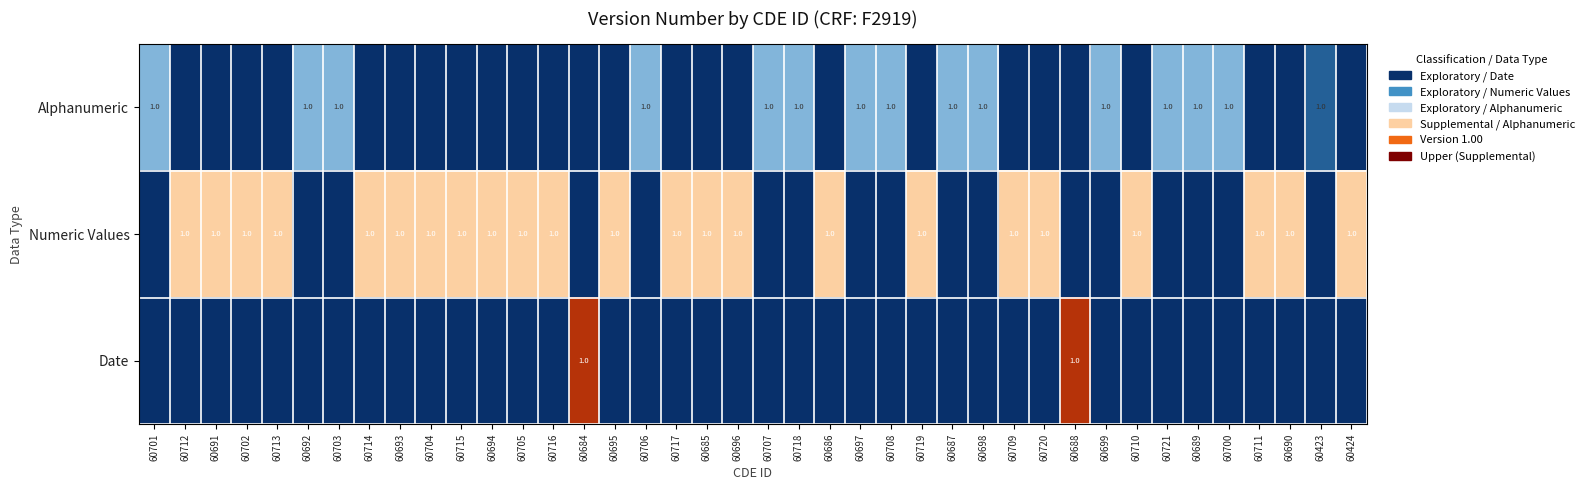

Count the number of categories in the chart.

40